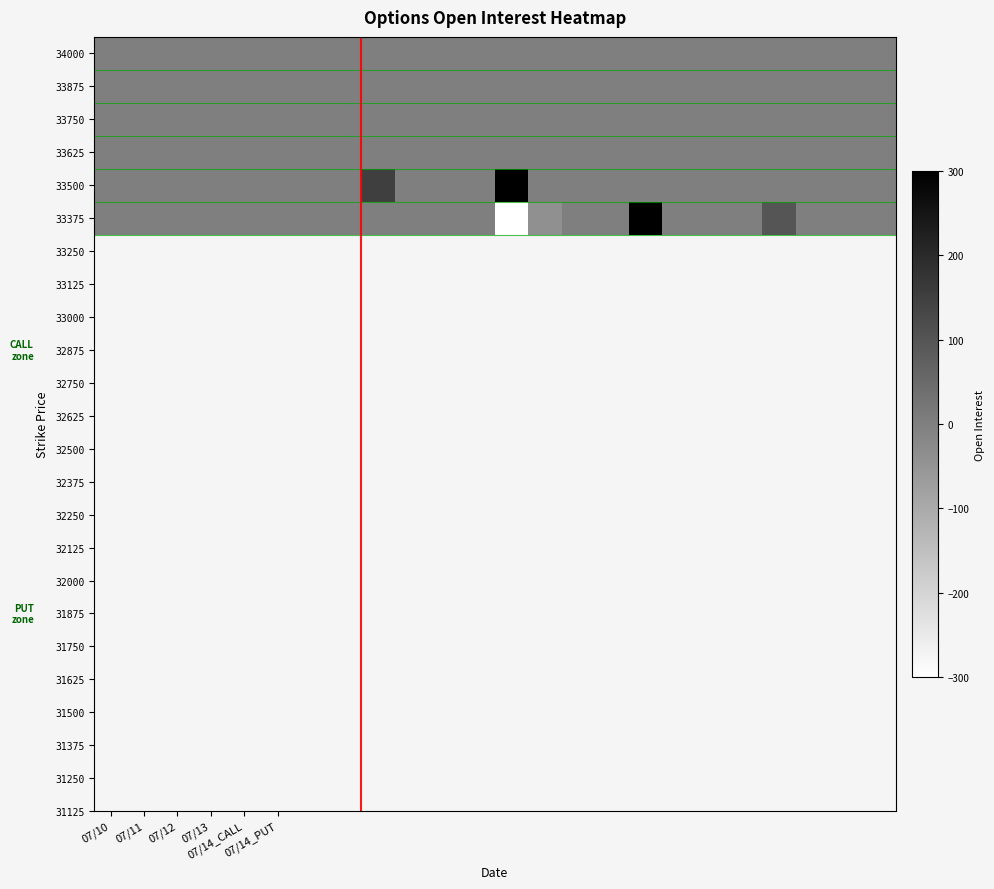

Count the number of categories in the chart.

24